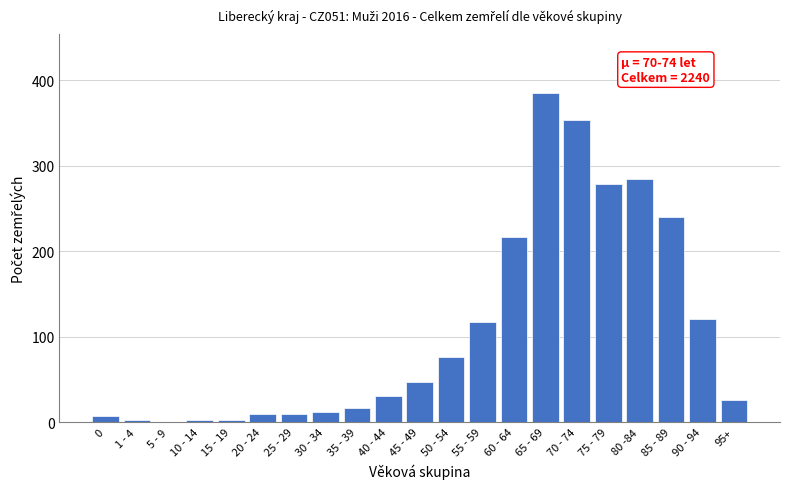

True or false: the data shows 240 at 85 - 89.

True